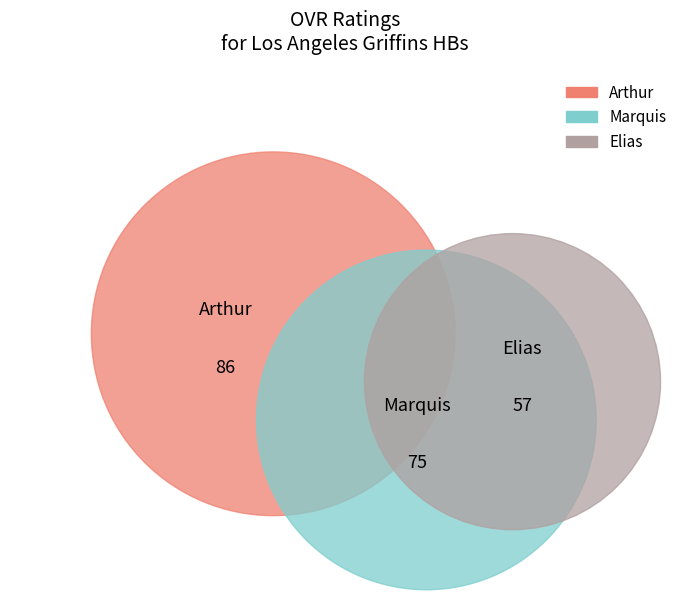

Rank the categories by value from lowest to highest.

Elias, Marquis, Arthur